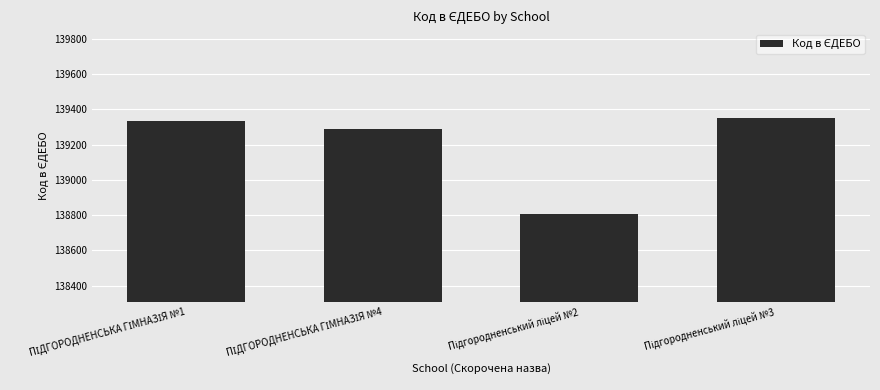

What is the value of the 3rd bar from the left?

138809